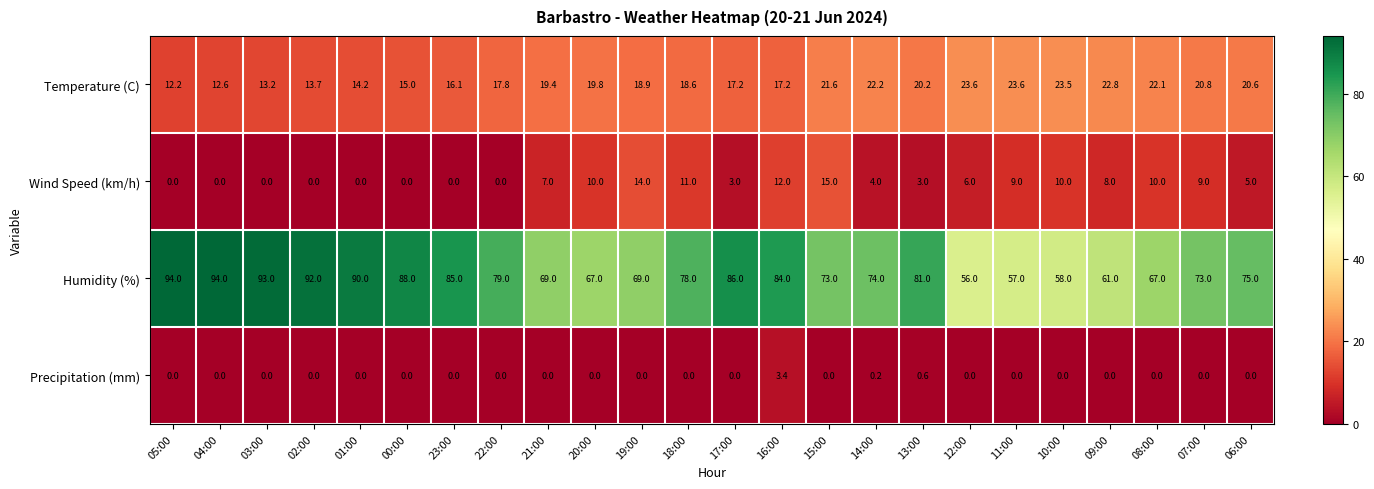

How many series are shown in this chart?

4